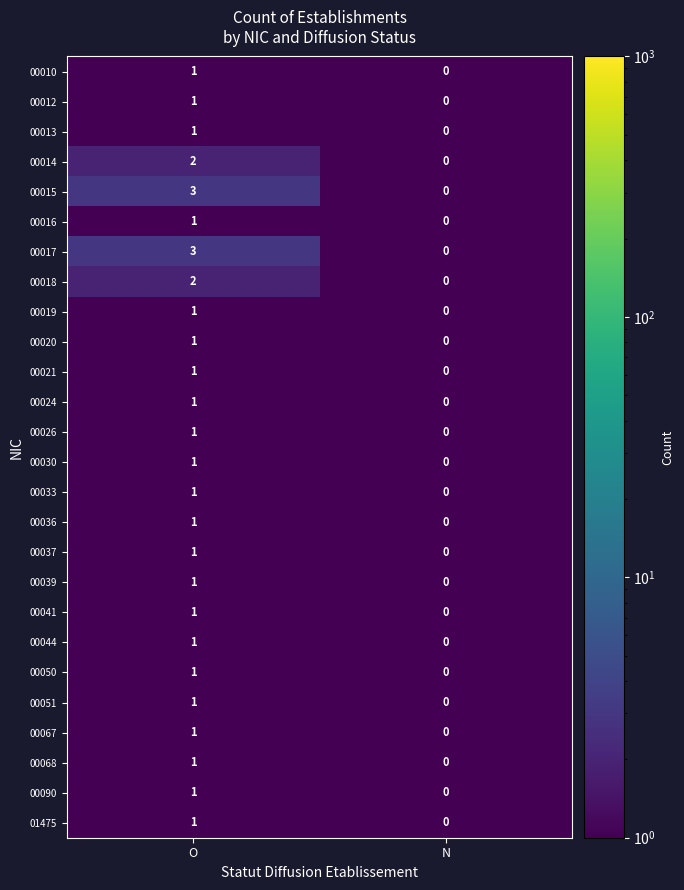

The 00019 series shows 1 at O. True or false?

True